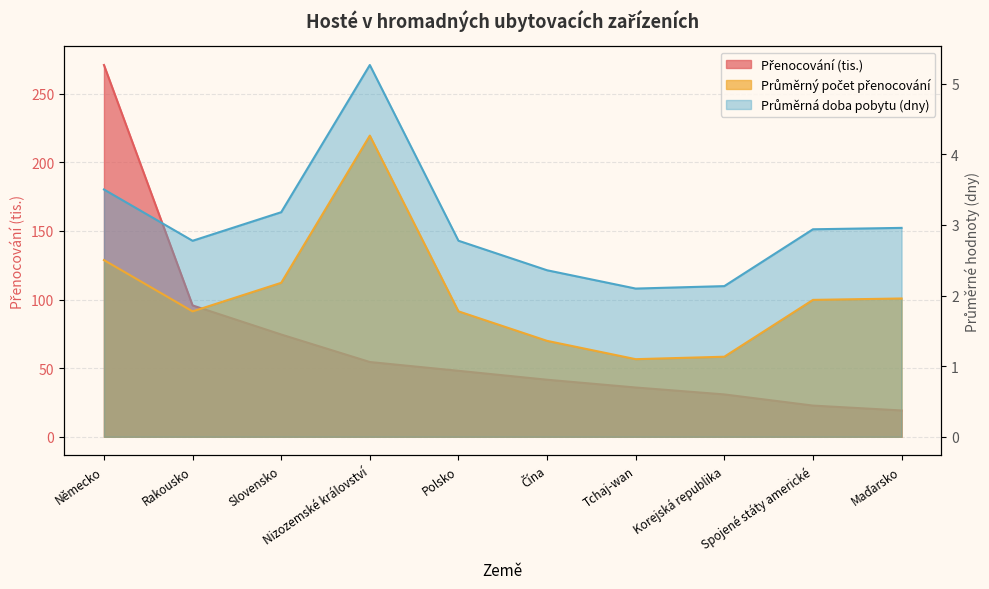

Which category has the highest value in the Průměrná doba pobytu series?

Nizozemské království